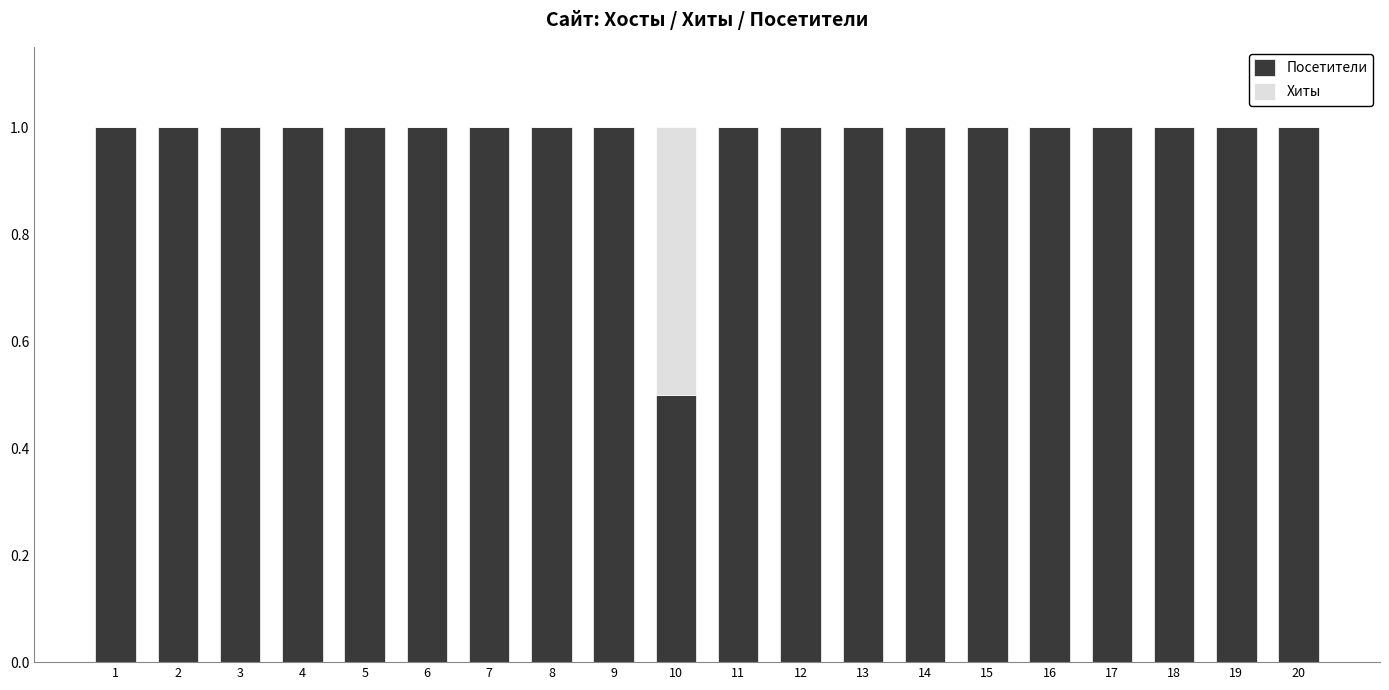

What is the maximum value for Посетители?

1.0